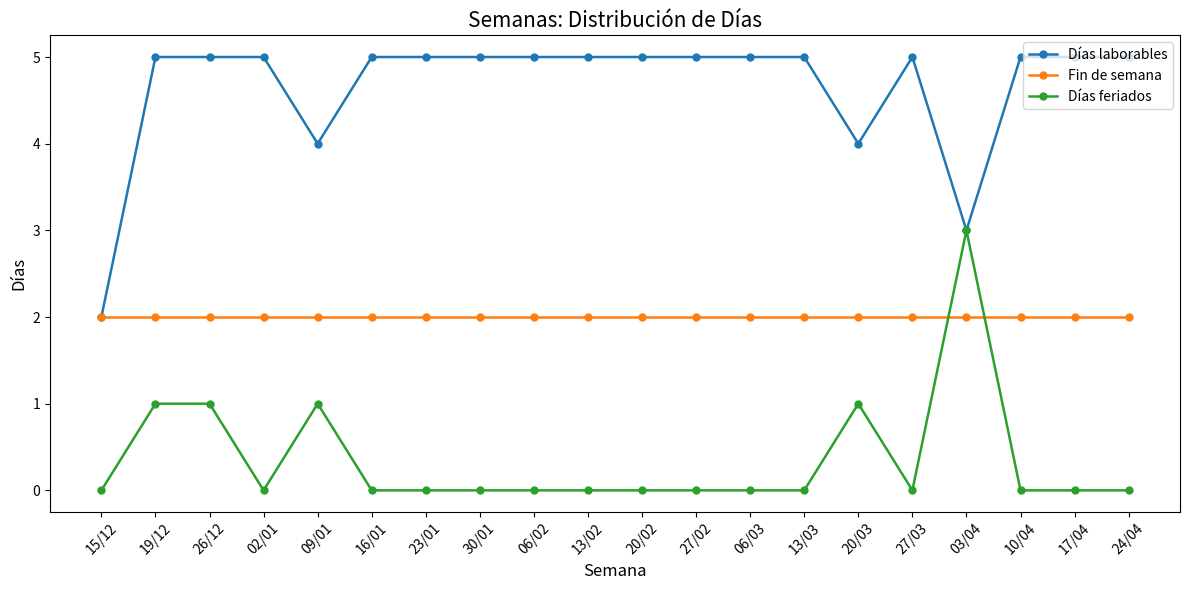

How many categories are shown in the chart?

20